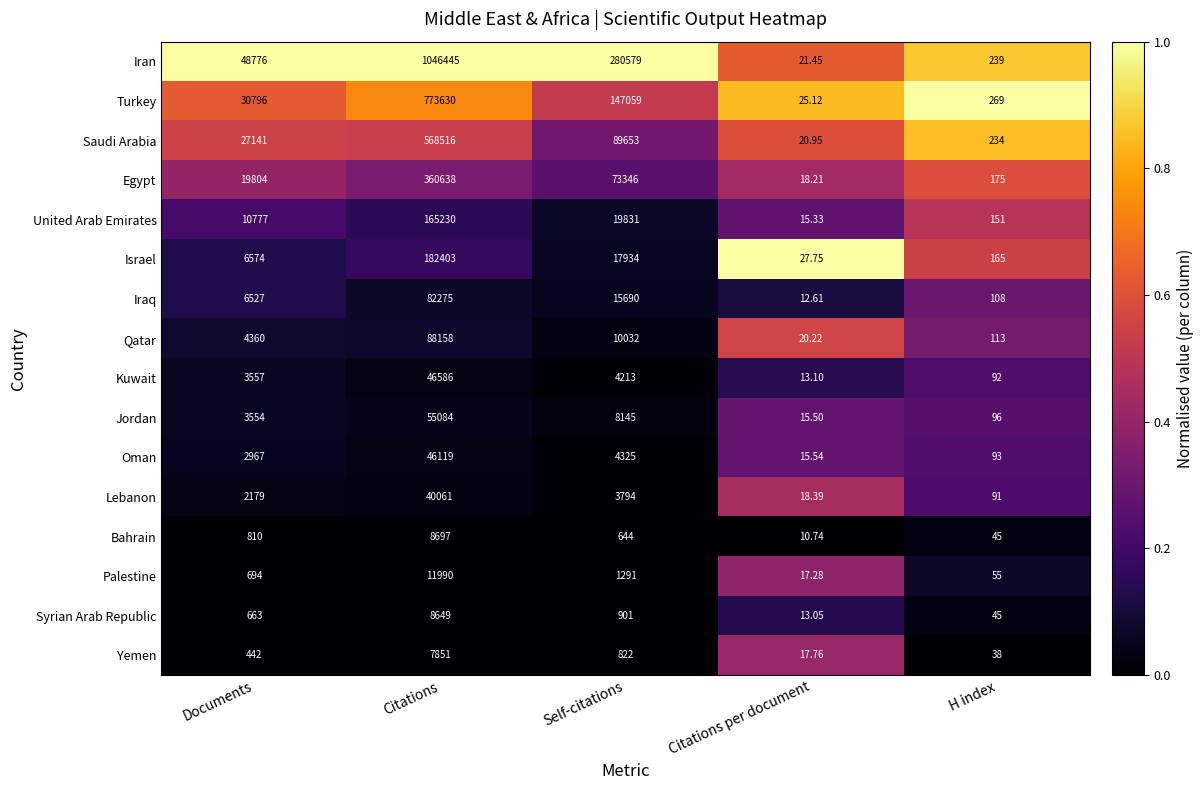

What is the greatest value displayed?

1046445.0